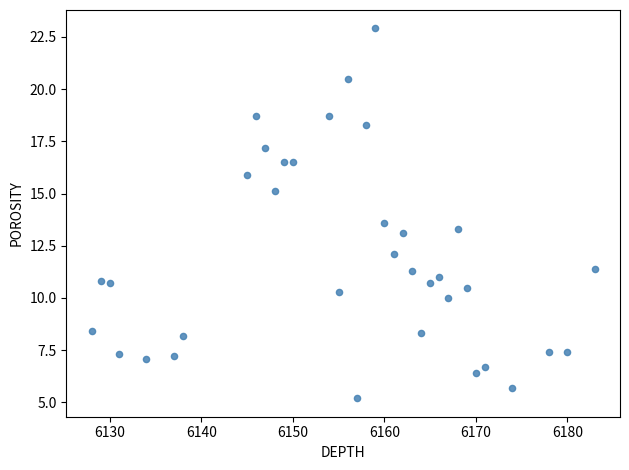

What Y value in the scatter plot is closest to 14?

13.6